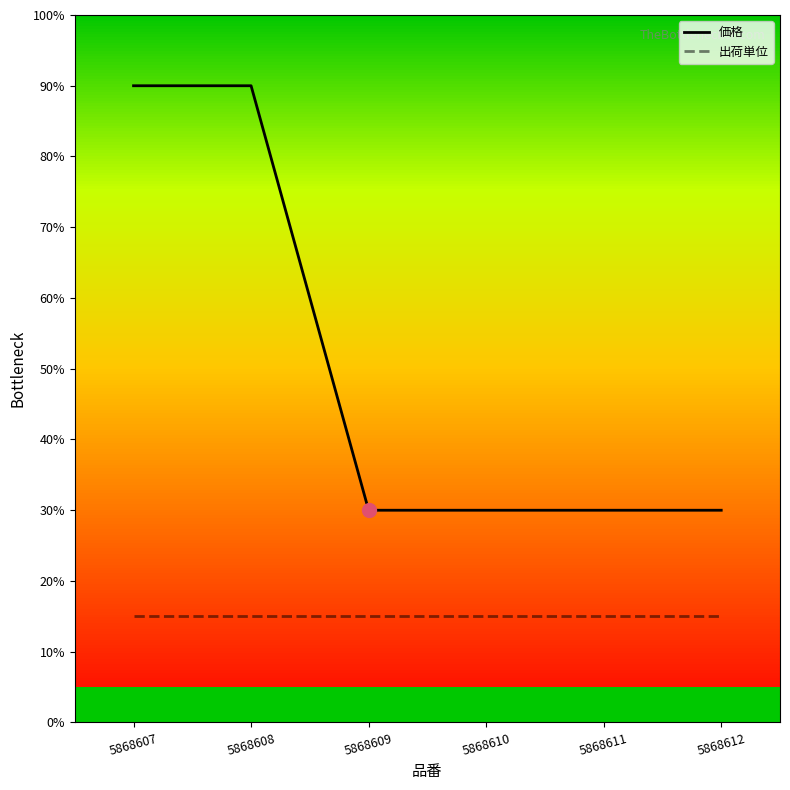

Reading left to right, what are all the values shown in this chart?

価格: 90.0	90.0	30.0	30.0	30.0	30.0
出荷単位: 15.0	15.0	15.0	15.0	15.0	15.0